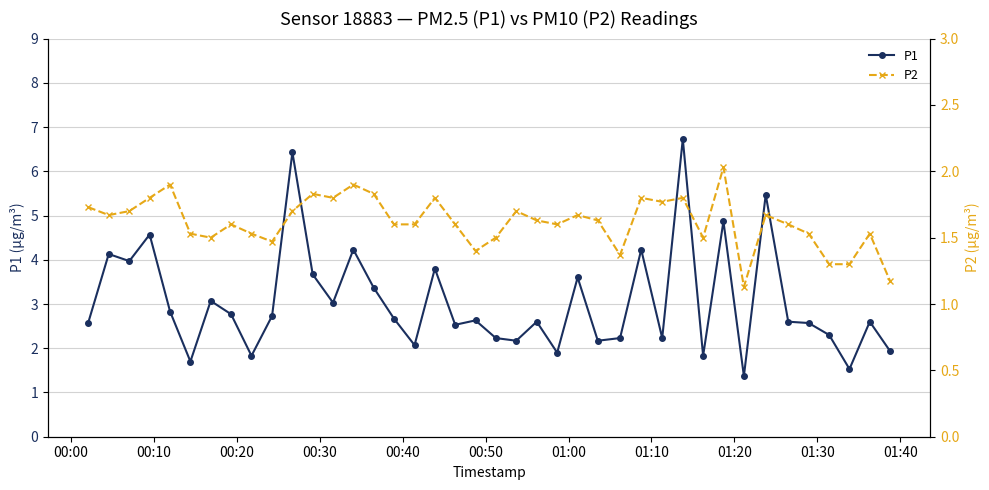

What is the value of the P1 point at the 15th from the left?

3.4